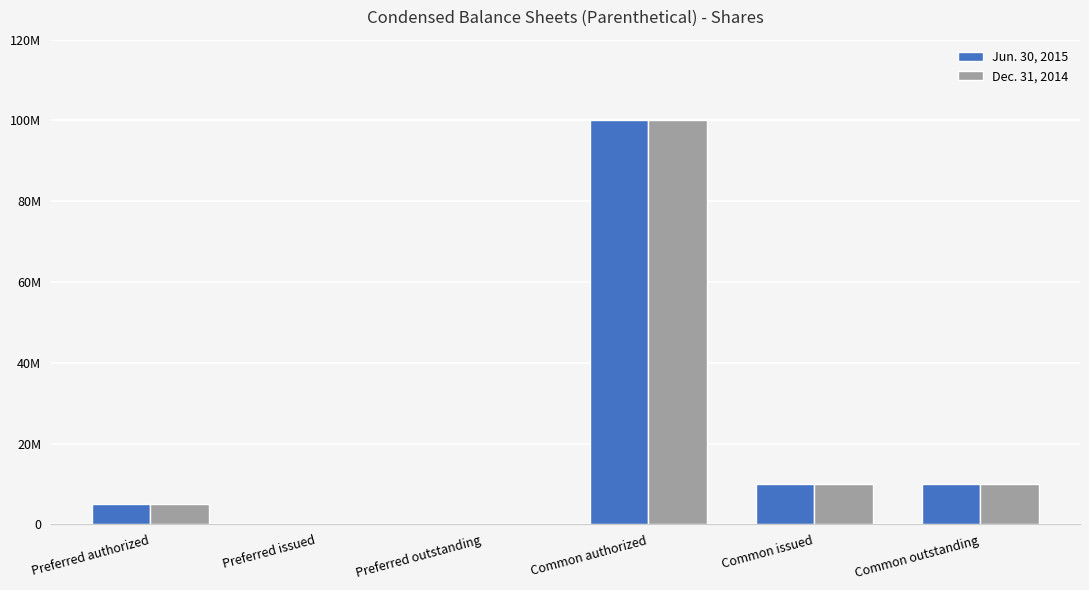

Reading left to right, what are all the values shown in this chart?

Jun. 30, 2015: 5000000	0	0	100000000	10000000	10000000
Dec. 31, 2014: 5000000	0	0	100000000	10000000	10000000